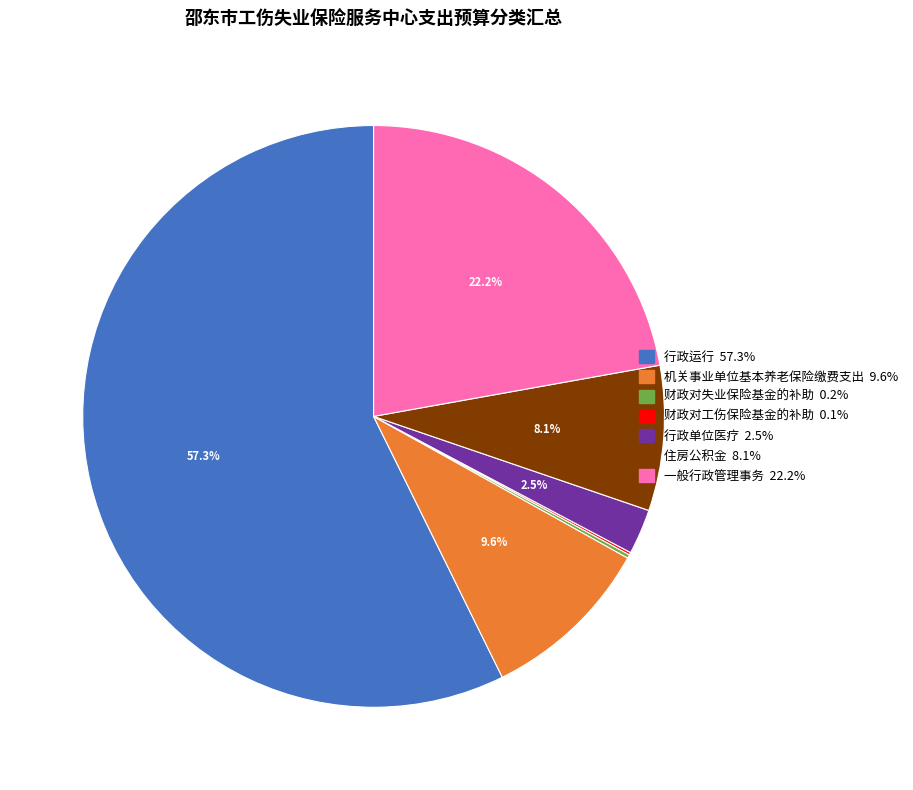

Does 住房公积金 account for over 50% of the chart?

No